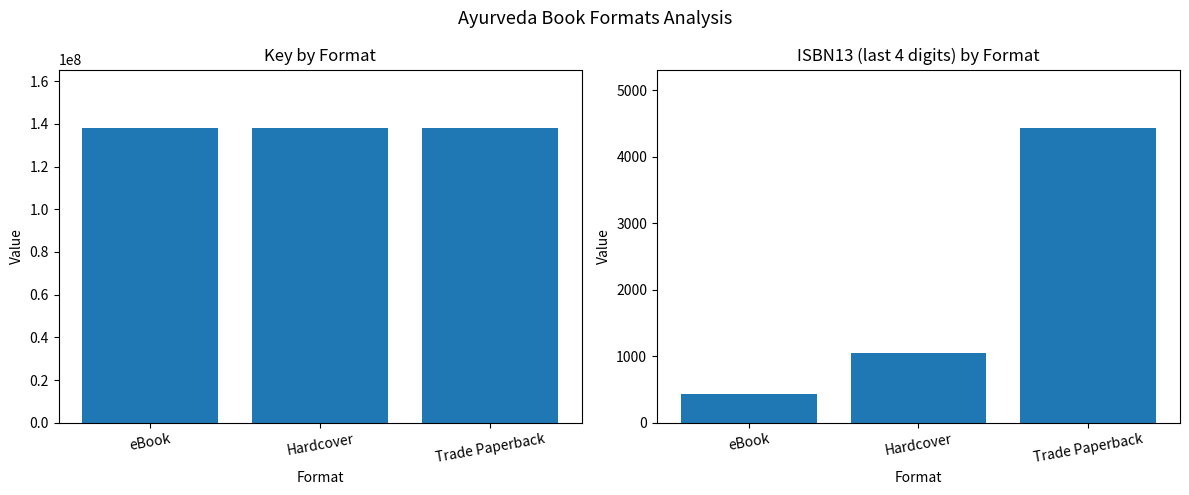

Which series has the largest total across all categories?

Key